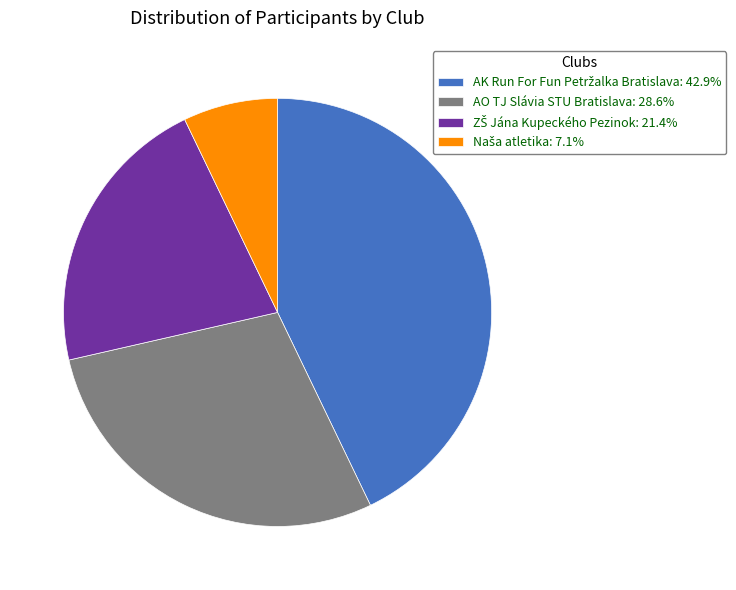

Is there a majority slice in this chart?

No